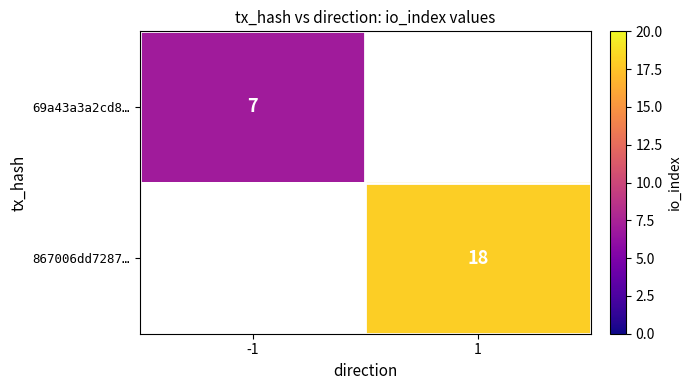

Is it true that row_1 equals 27.6 at 1?

False